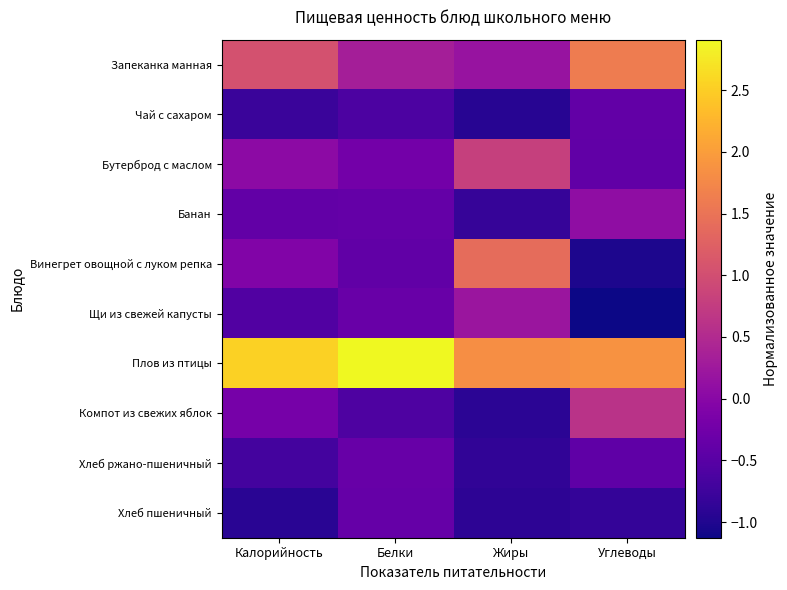

Rank the series at Углеводы from highest to lowest value.

Плов из птицы, Запеканка манная, Компот из свежих яблок, Банан, Чай с сахаром, Бутерброд с маслом, Хлеб ржано-пшеничный, Хлеб пшеничный, Винегрет овощной с луком репка, Щи из свежей капусты